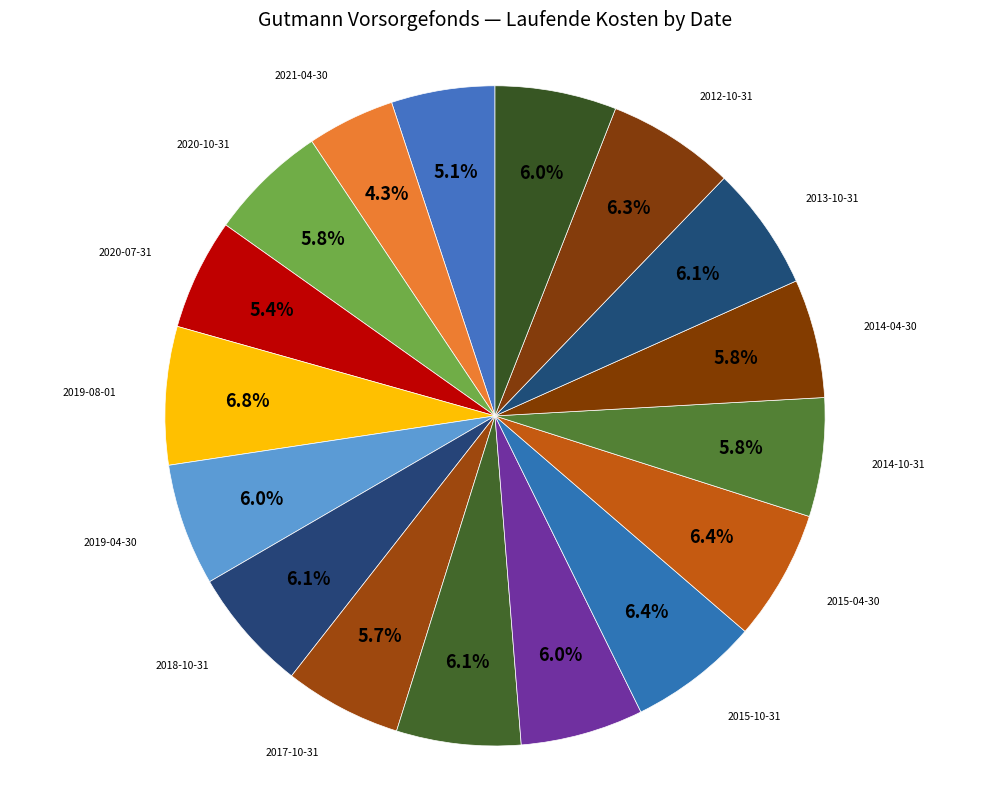

Is it true that 2019-04-30 is 19% of the pie?

False